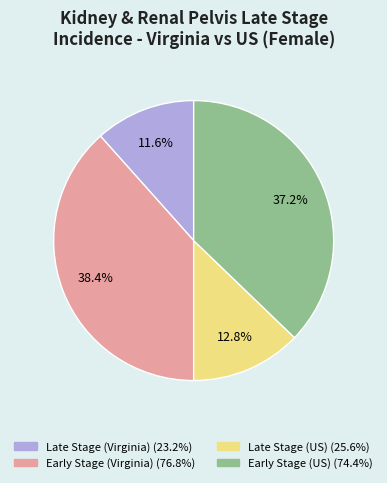

To the nearest percent, what is the difference between the largest and smallest slice percentages?

27%